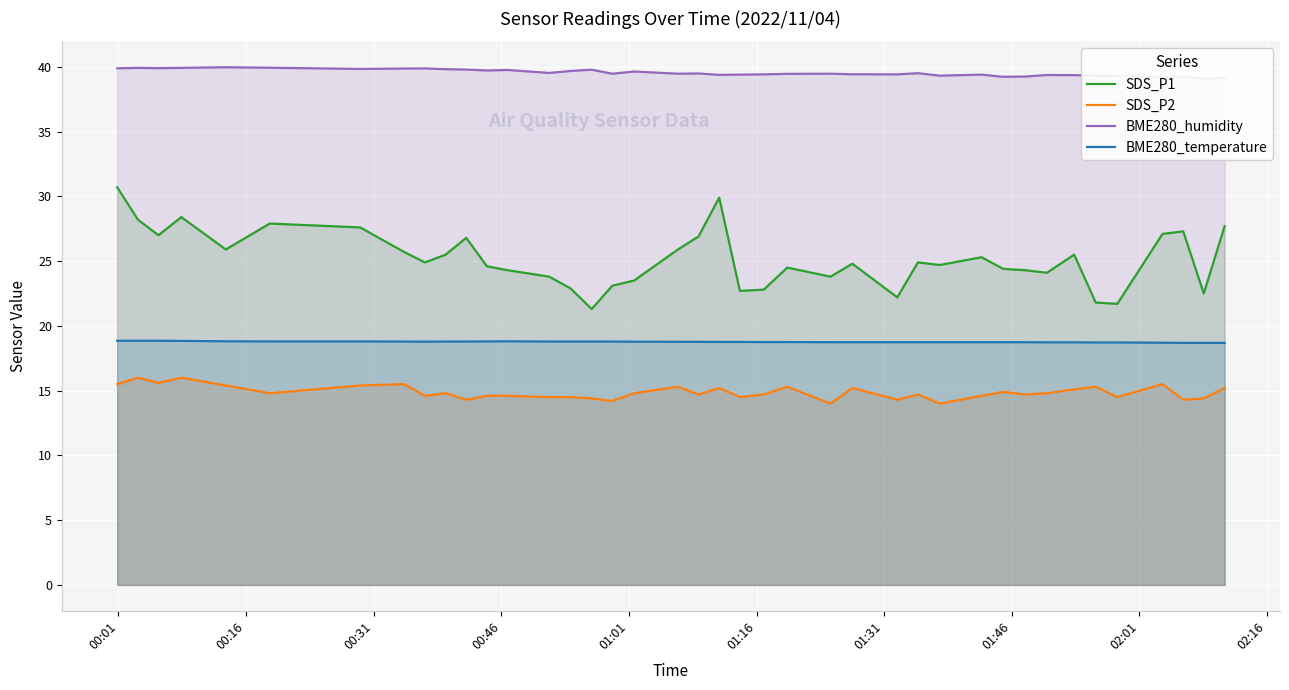

True or false: BME280_temperature and SDS_P2 cross at least once.

False